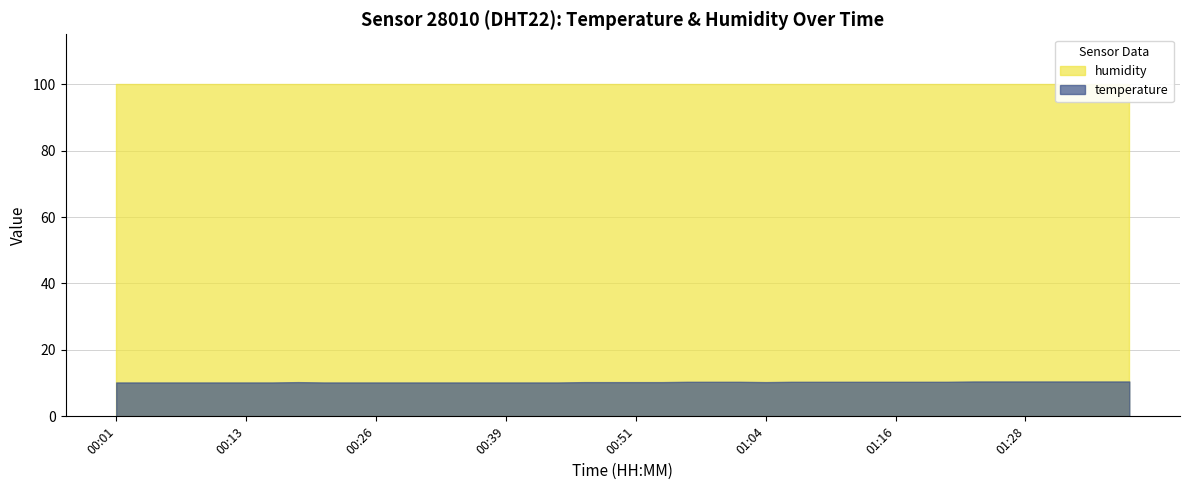

True or false: humidity and temperature cross at least once.

False